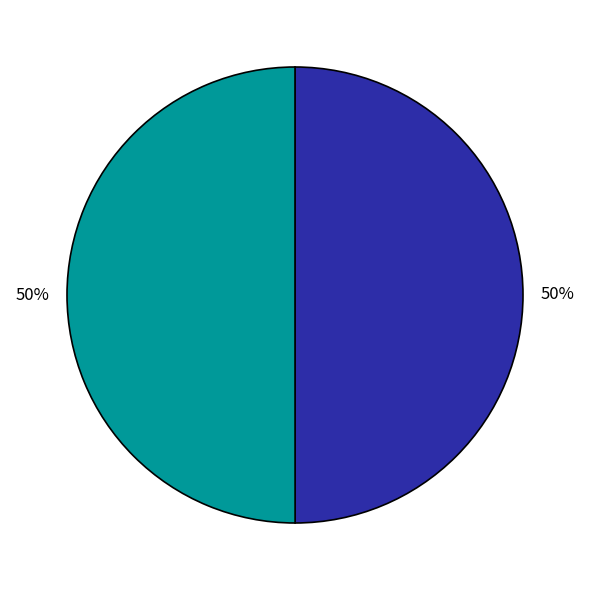

To the nearest percent, what is the average slice percentage?

50%